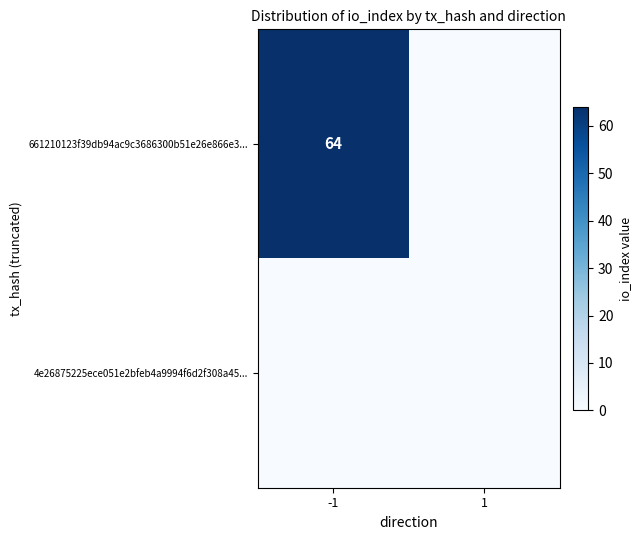

True or false: 661210123f39db94ac9c3686300b51e26e866e3... has a value of 33 at -1.

False